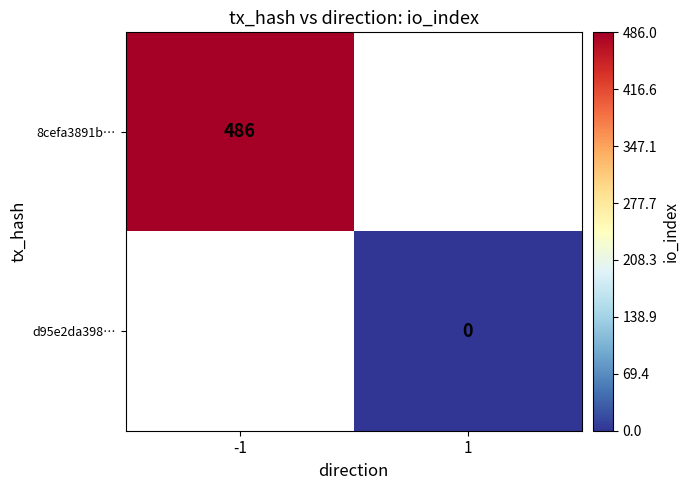

Is the value of d95e2da398… at 1 greater than the value of 8cefa3891b… at -1?

No